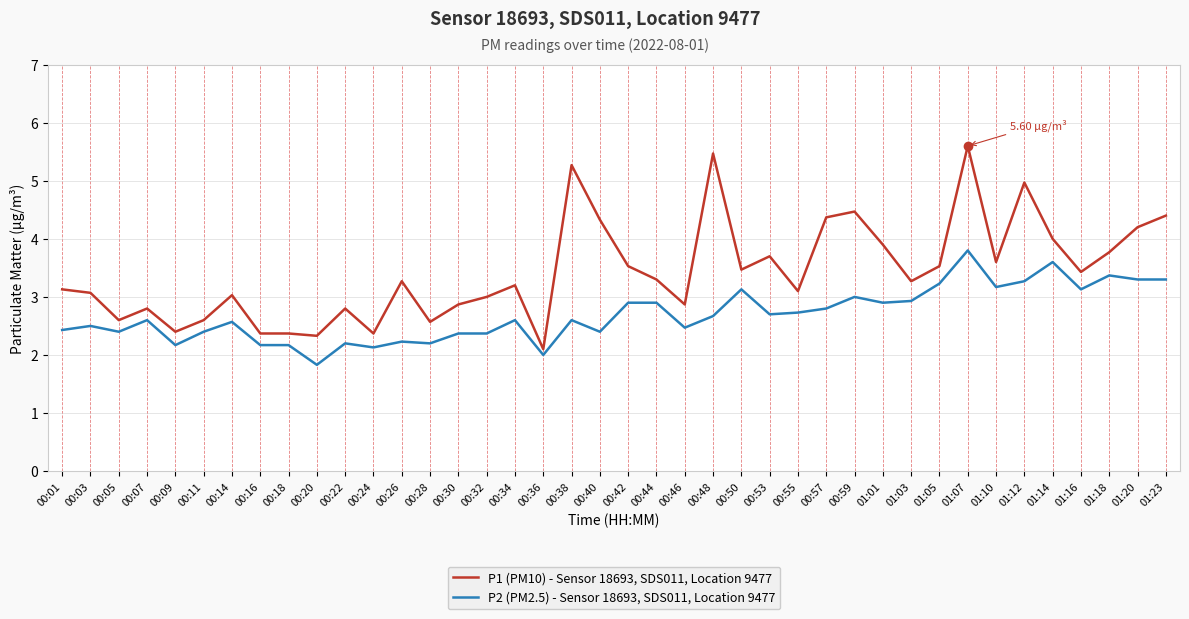

What is the difference between the maximum and minimum values in the P1 (PM10) - Sensor 18693, SDS011, Location 9477 series?

3.5